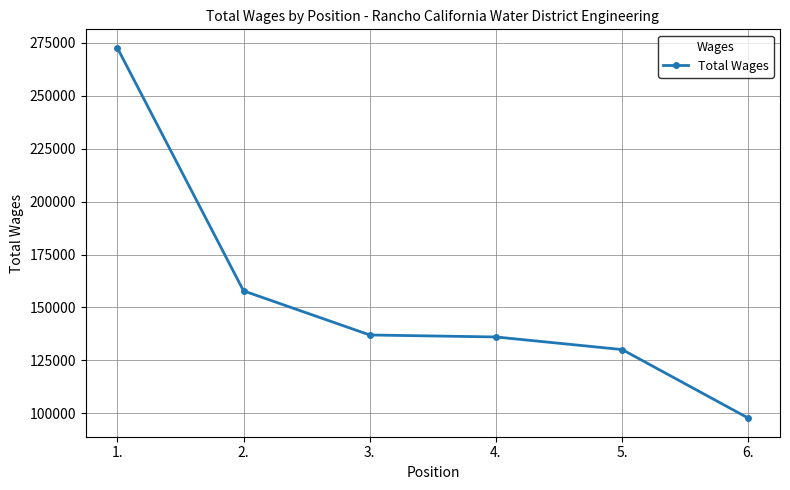

True or false: the data has more than 1 interior local peaks.

False